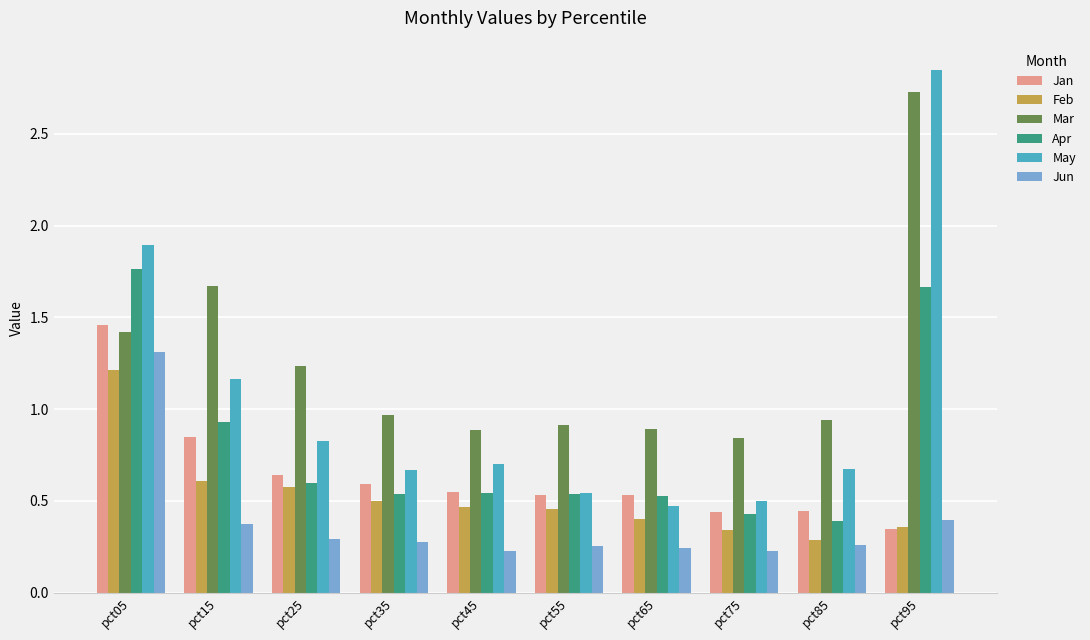

What is the sum of all May values?

10.3